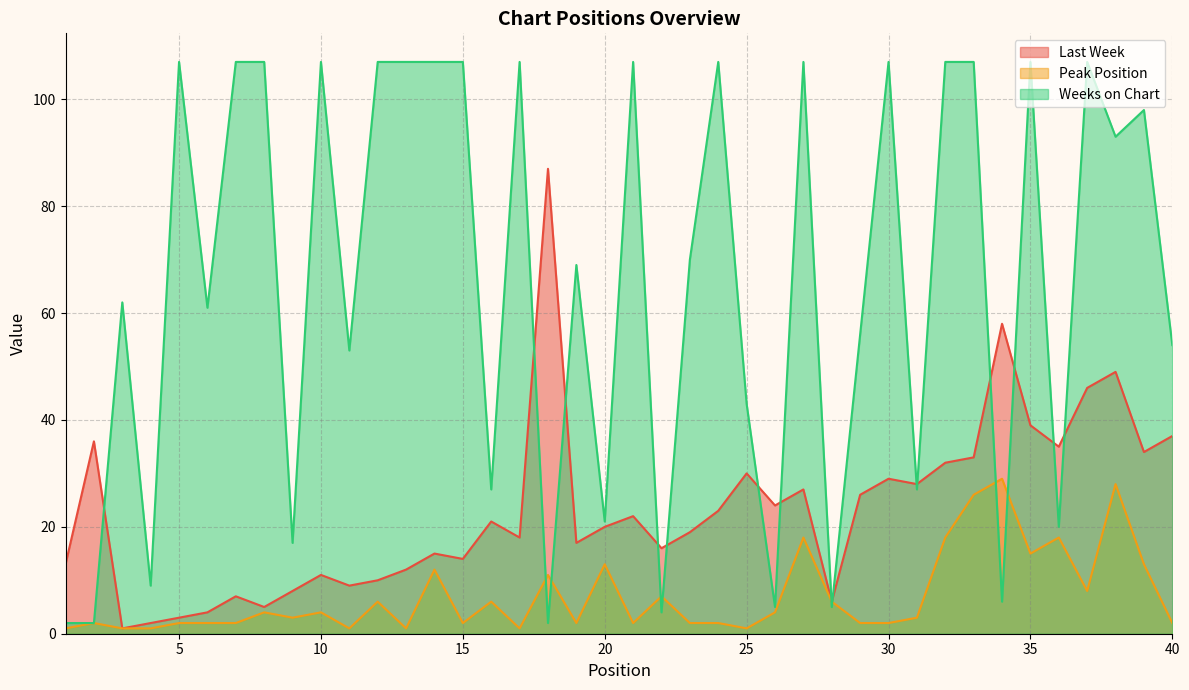

Does the chart display data point markers on the line(s)?

No